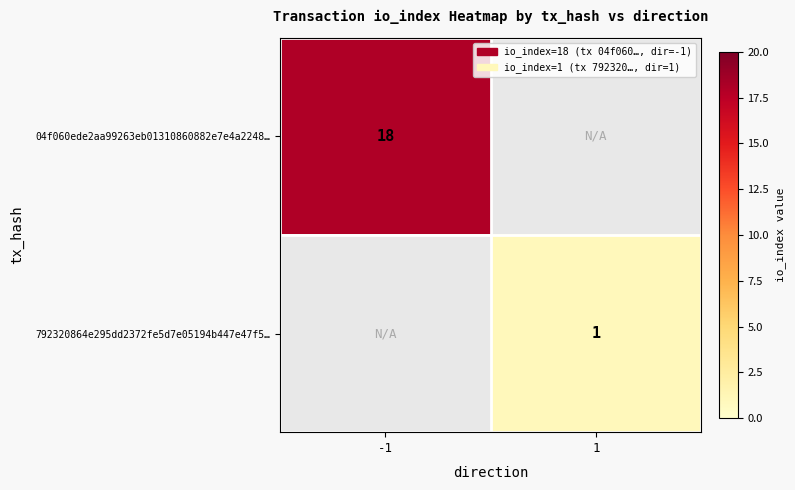

Is the value of 04f060ede2aa99263eb01310860882e7e4a2248… at -1 greater than the value of 792320864e295dd2372fe5d7e05194b447e47f5… at 1?

Yes